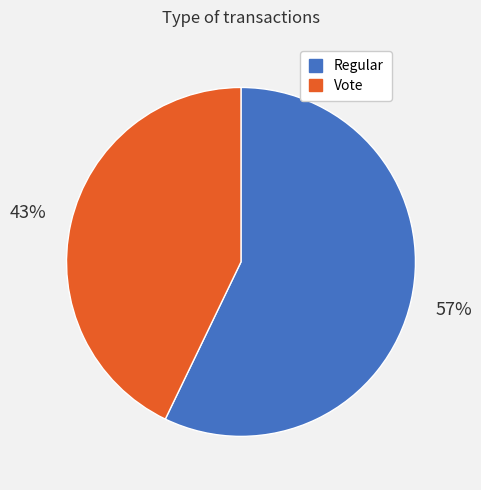

Is it true that Regular is 57% of the pie?

True